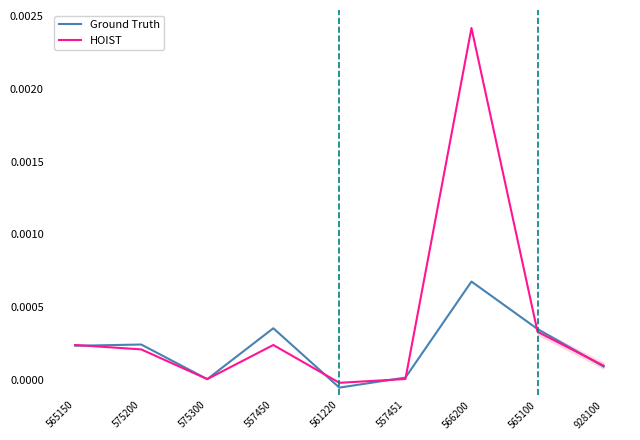

At which label does Ground Truth reach its minimum?

561220